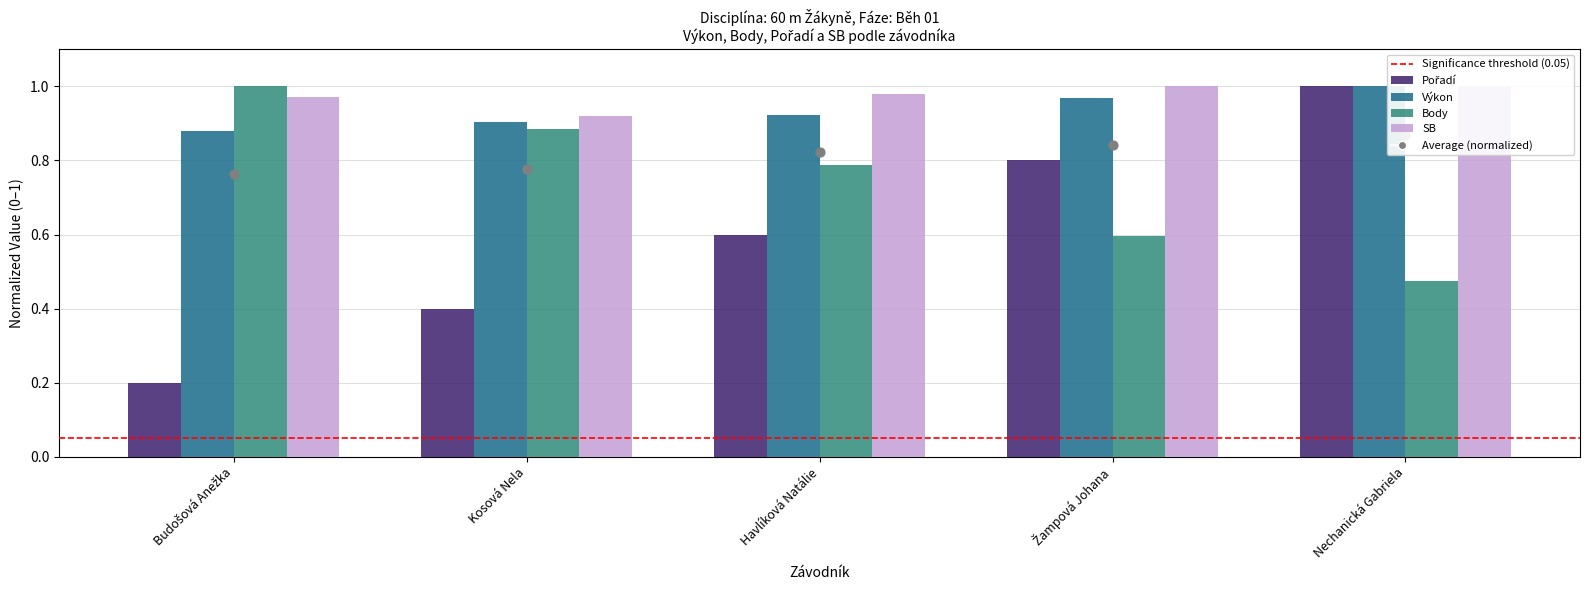

At how many categories does at least one series exceed 0?

5